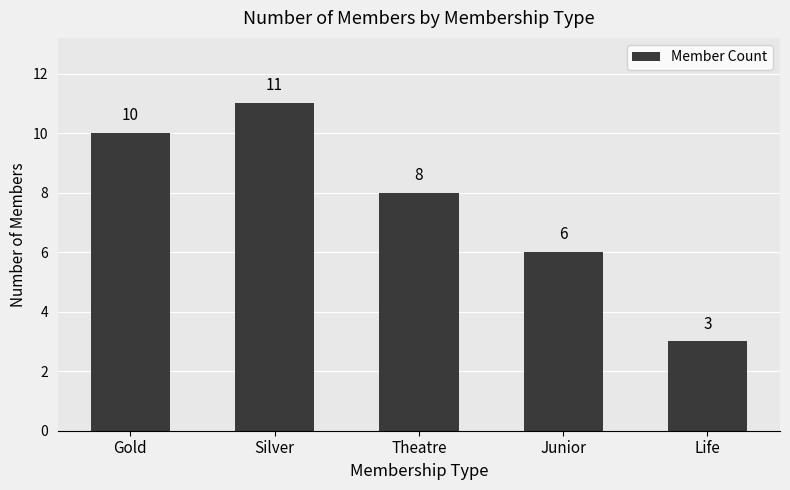

What is the label of the 4th bar from the right?

Silver